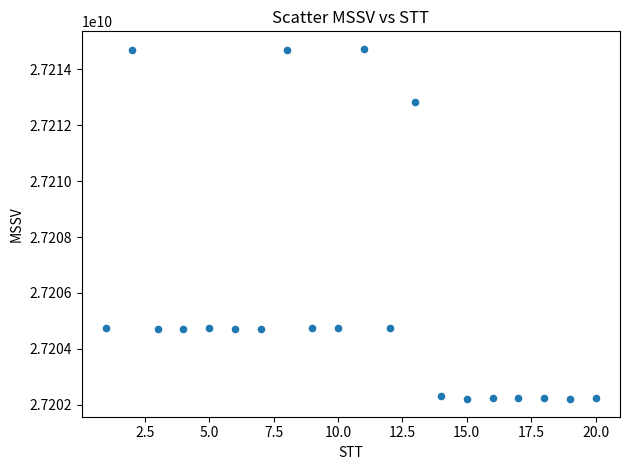

What is the range of X values (max minus min)?

19